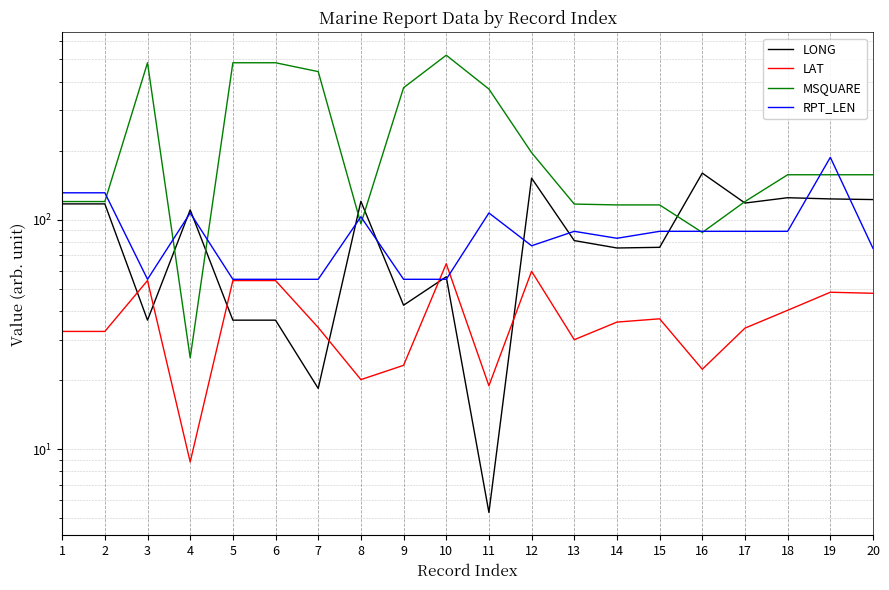

What is the difference between the second highest and second lowest values in the MSQUARE series?

395.0